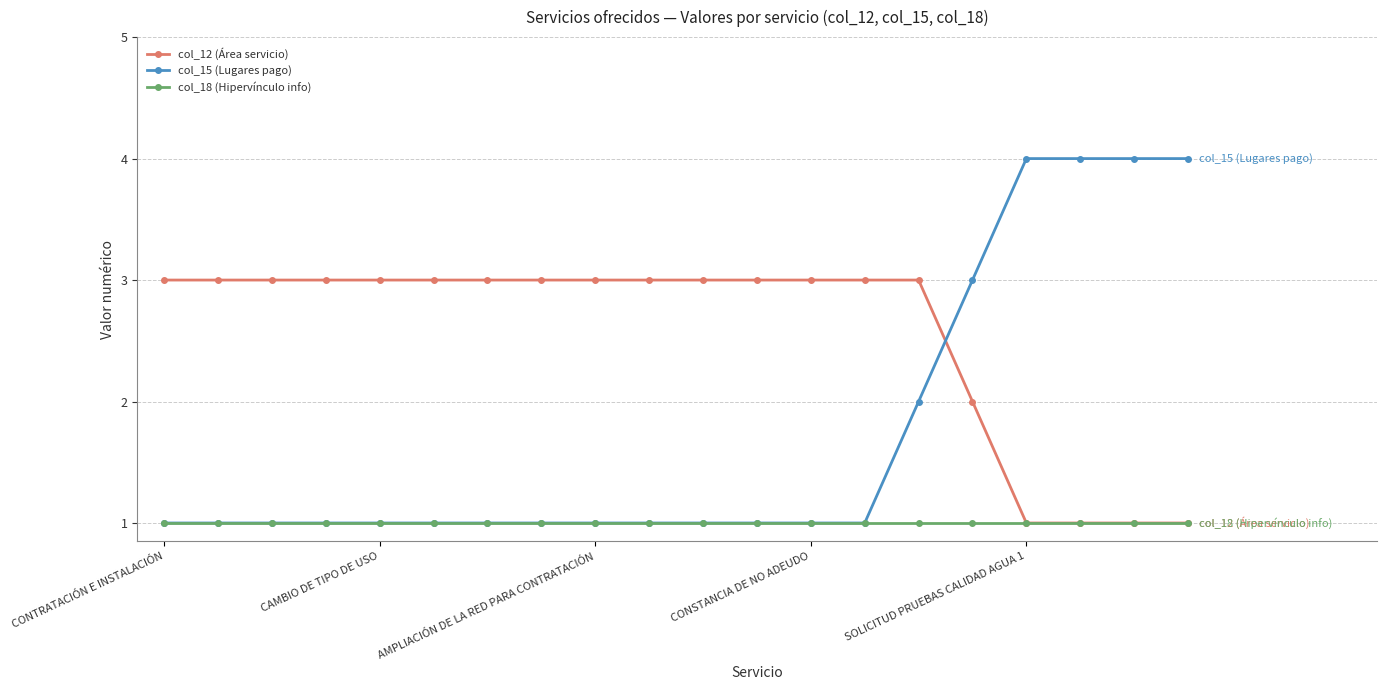

Which series ends up on top after the final intersection of col_12 (Área servicio) and col_15 (Lugares pago)?

col_15 (Lugares pago)